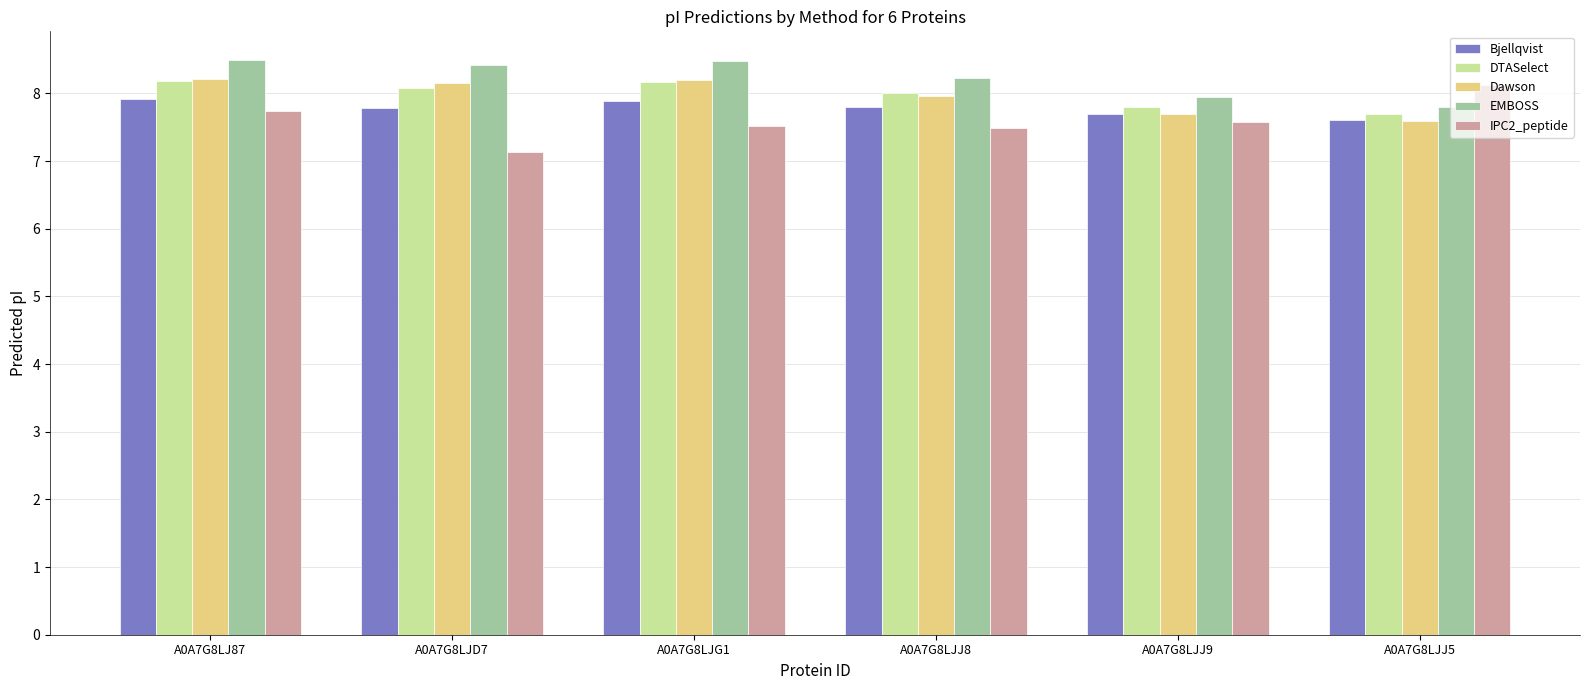

What position from the left is A0A7G8LJJ9?

5